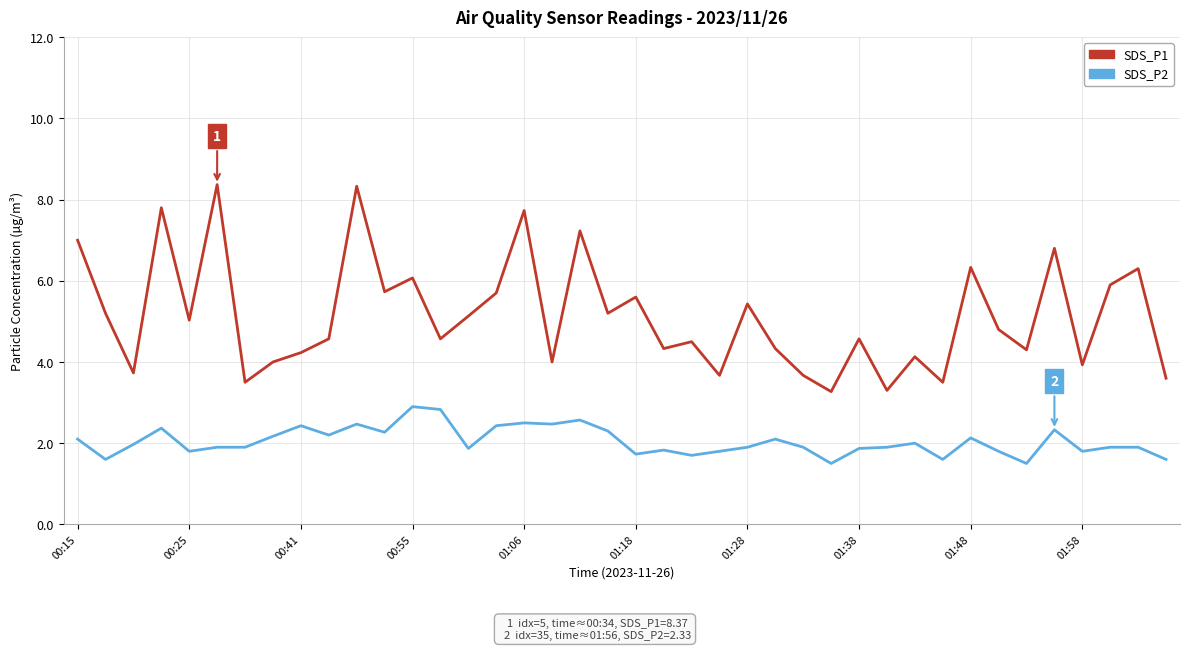

Which series has the widest spread of values?

SDS_P1